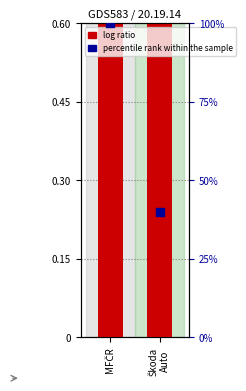

At which category is the sum across all series the highest?

MFČR